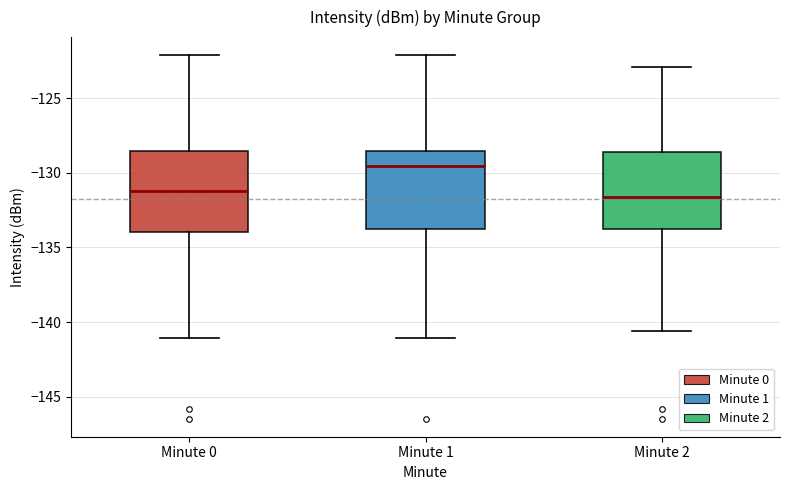

Which box's median line is the highest?

Minute 1